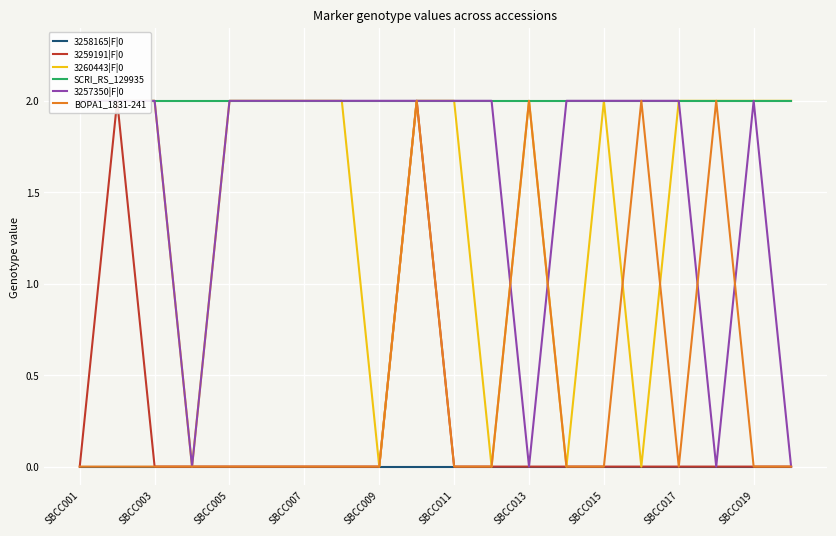

The value of BOPA1_1831-241 at SBCC005 is 0. True or false?

True